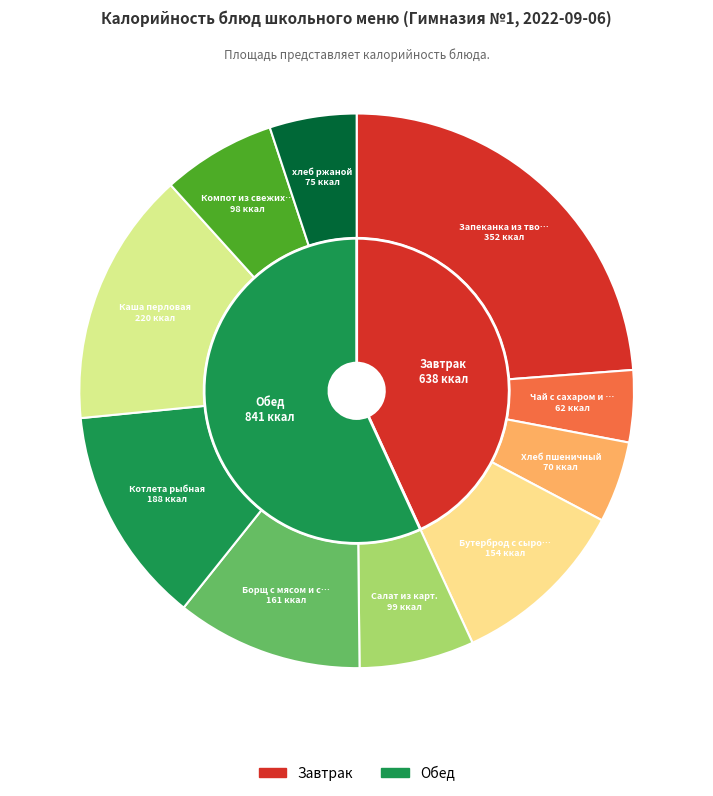

What percentage is the Хлеб пшеничный slice, to the nearest percent?

5%